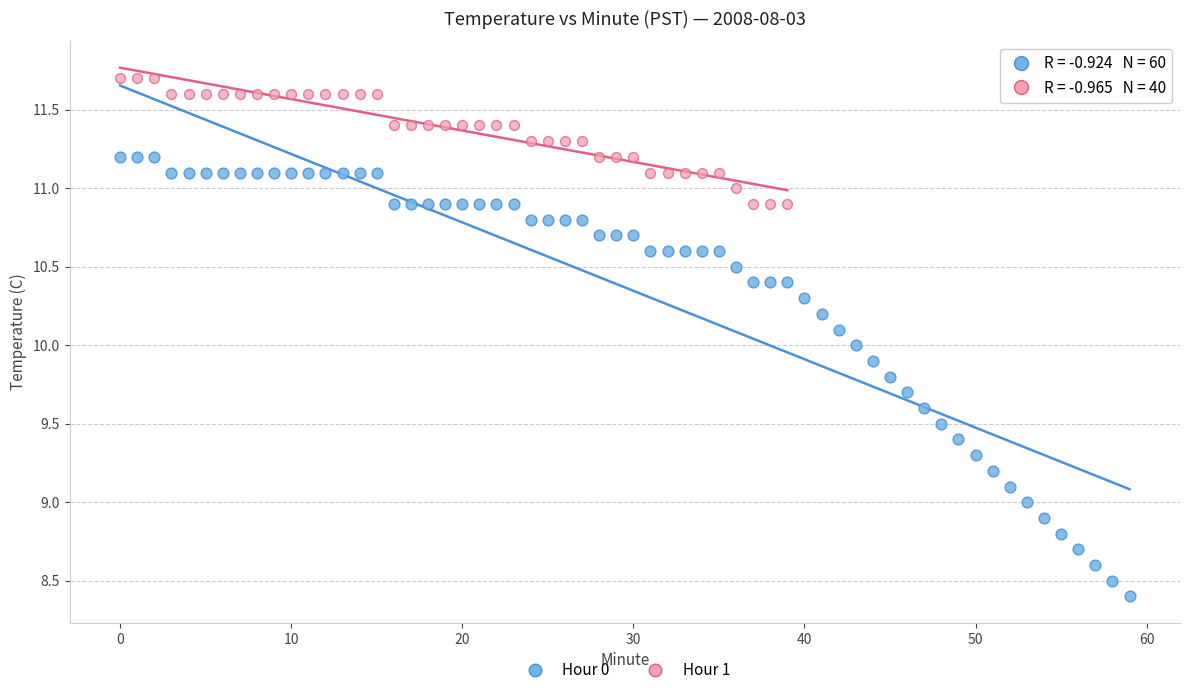

Which series has the widest spread of Y values?

Hour 0